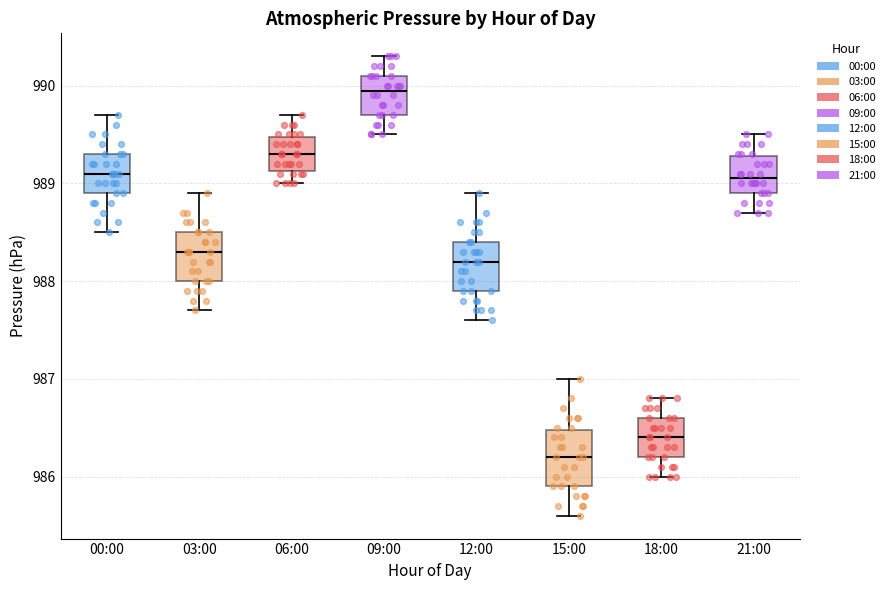

Which box has the lowest median line?

15:00